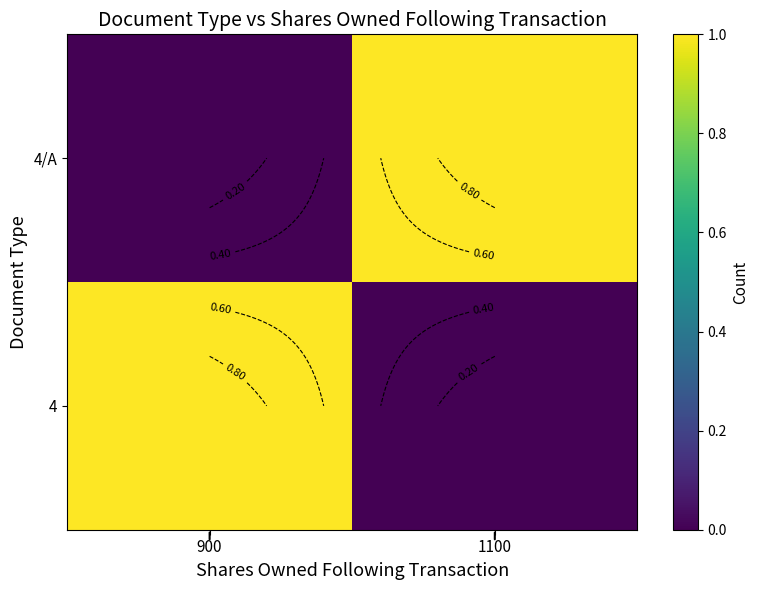

How many data points in 4 are less than 1?

1